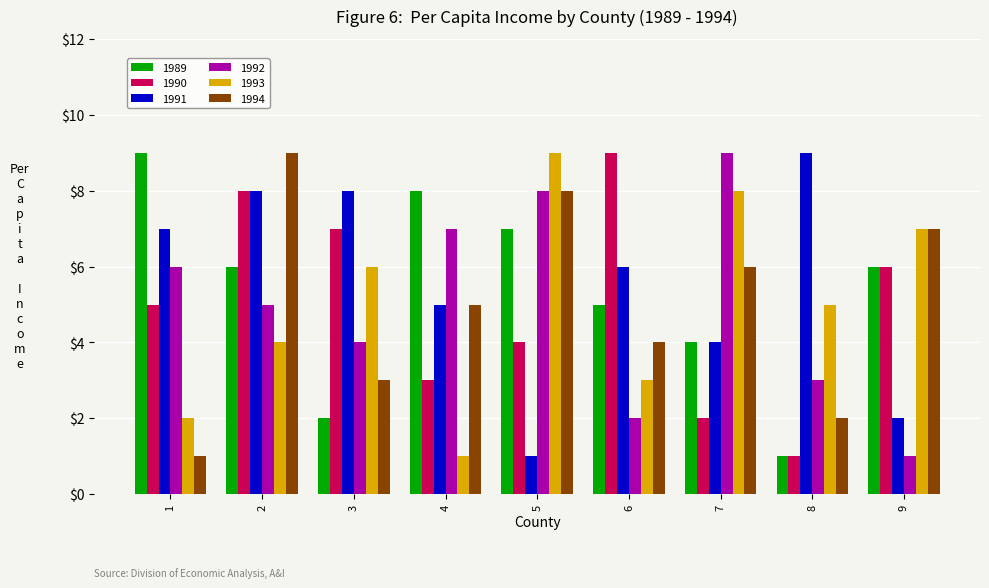

How many bars are there in total?

54